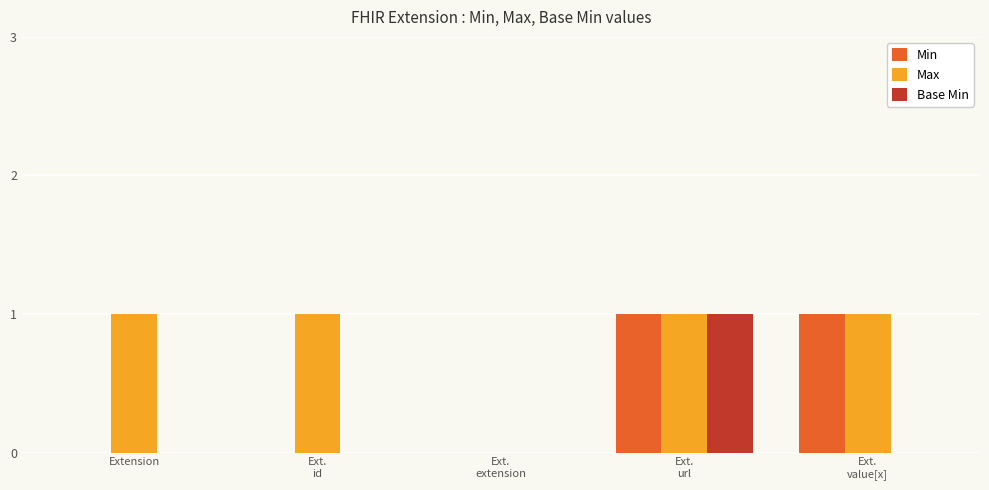

Is the value of Max at Extension greater than the value of Base Min at Extension?

Yes